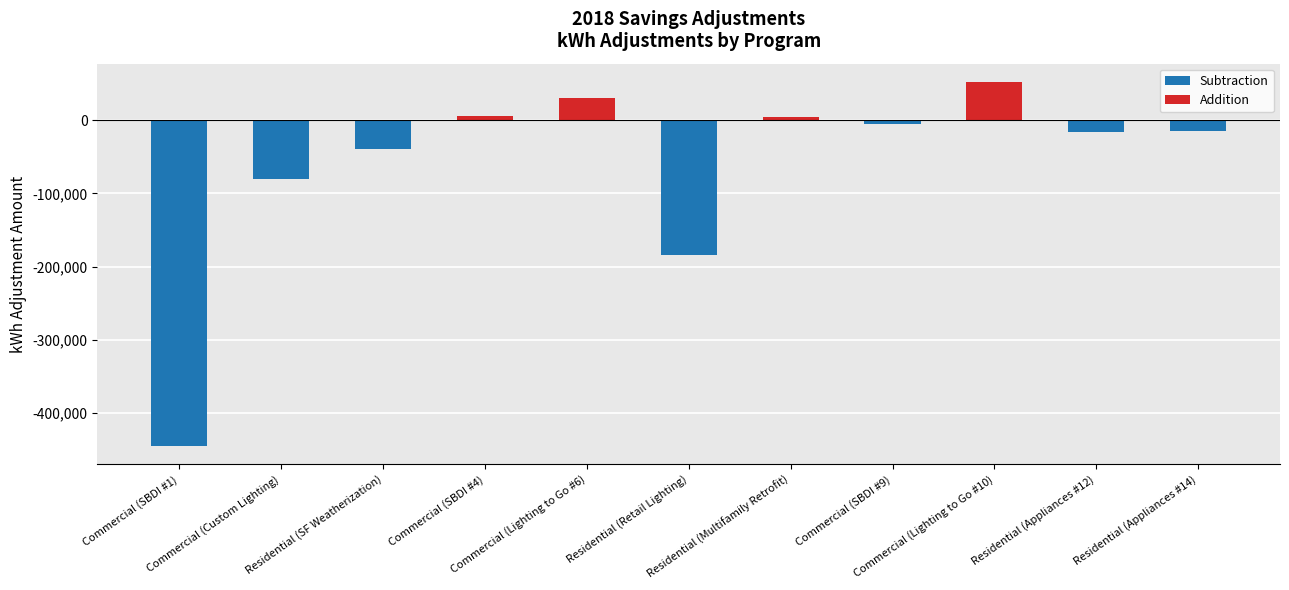

At which label is Addition closest to 26038?

Commercial (Lighting to Go #6)